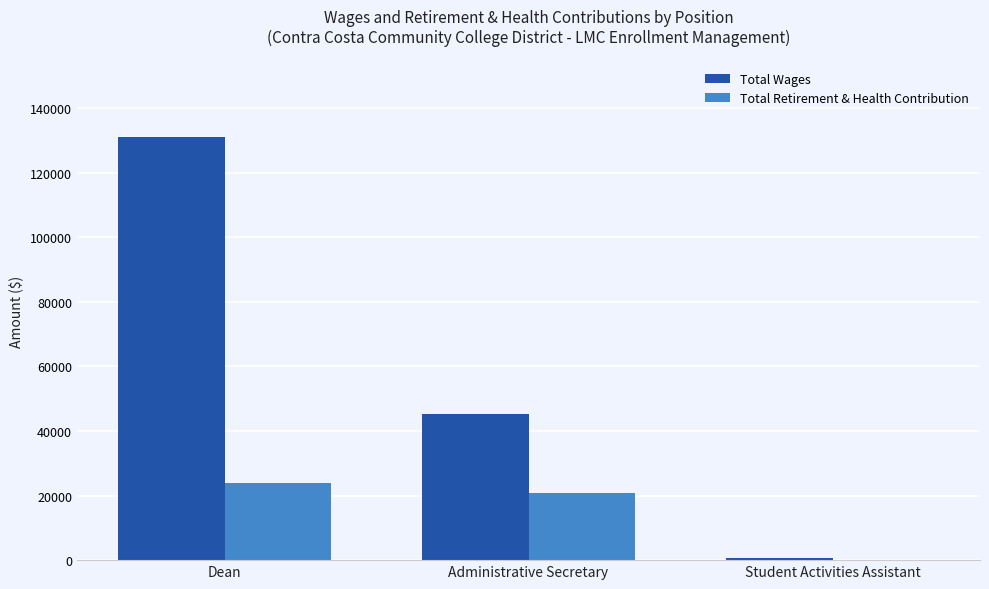

What is the difference between the Total Retirement & Health Contribution values at Dean and Student Activities Assistant?

23876